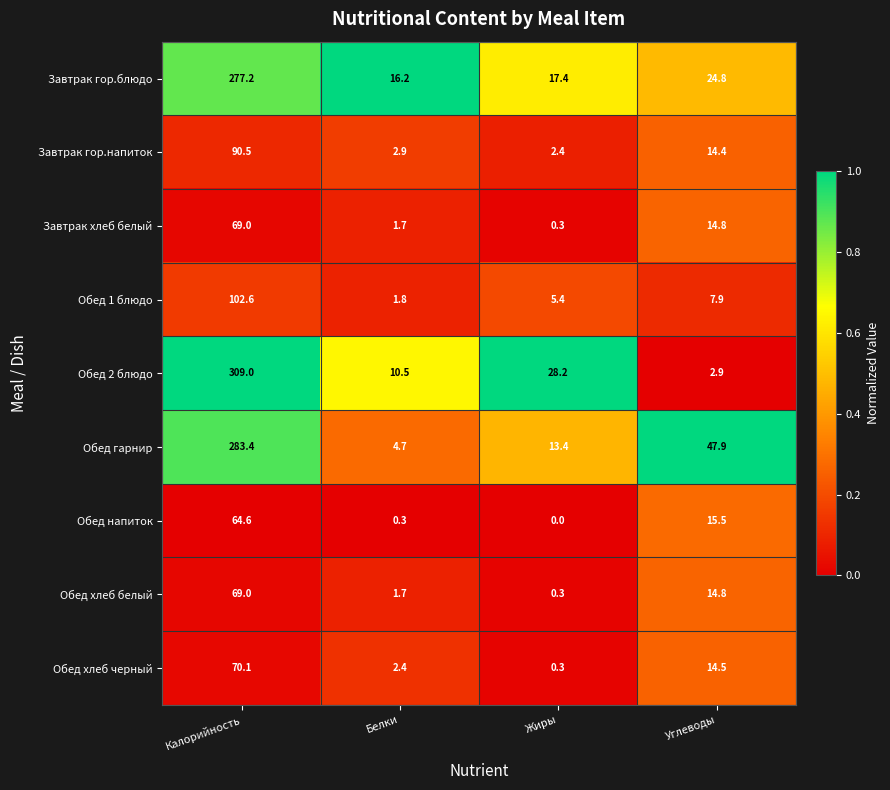

Between Калорийность and Жиры, which series saw the biggest shift?

Обед 2 блюдо